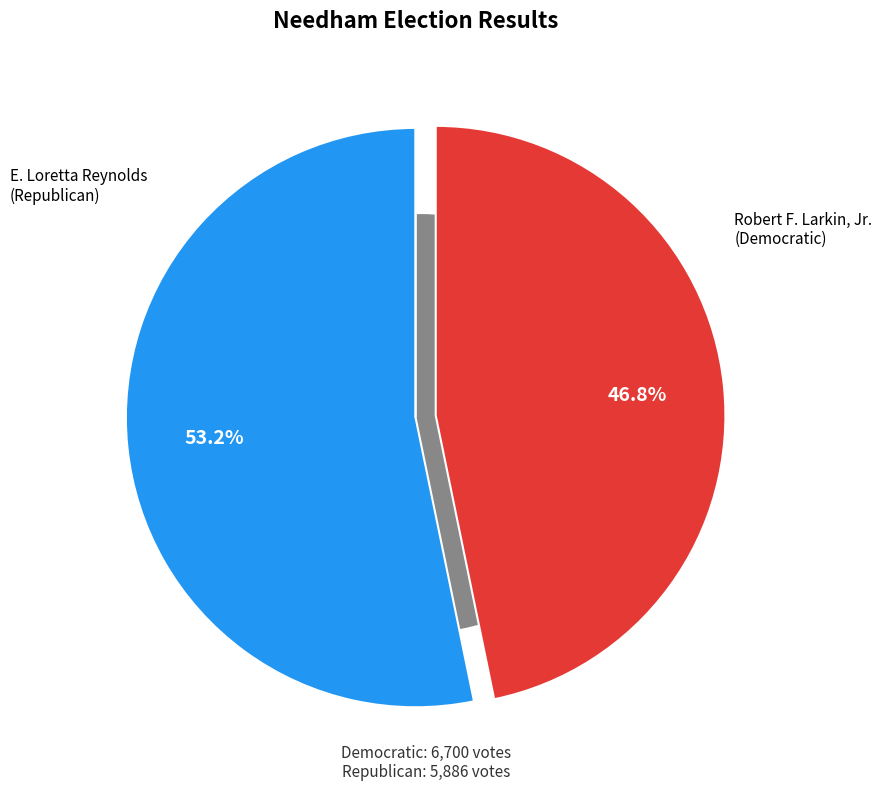

Between E. Loretta Reynolds (Republican) and Blanks, which is larger?

E. Loretta Reynolds (Republican)